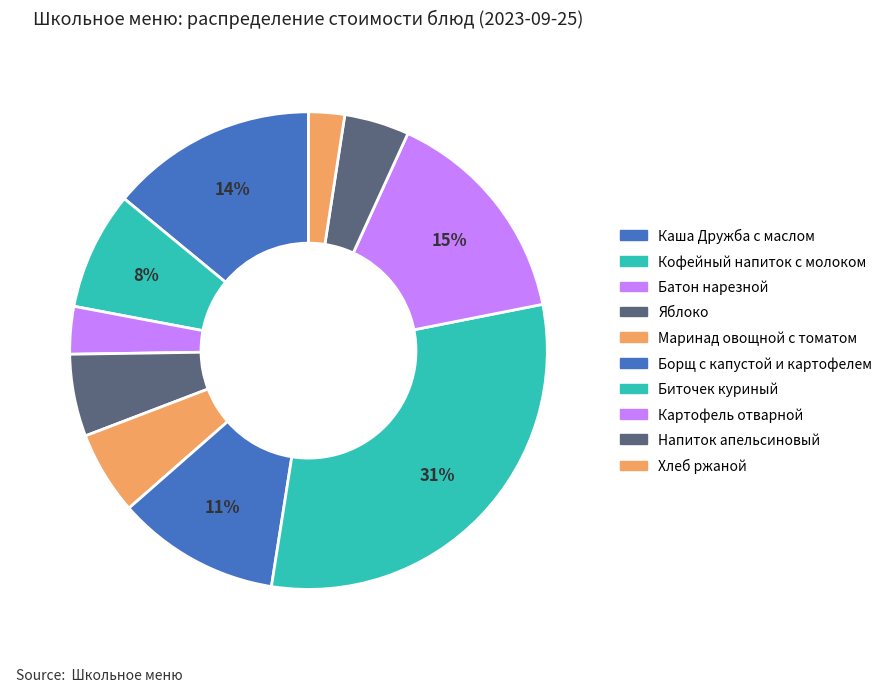

Is the sum of Напиток апельсиновый and Борщ с капустой и картофелем greater than half?

No